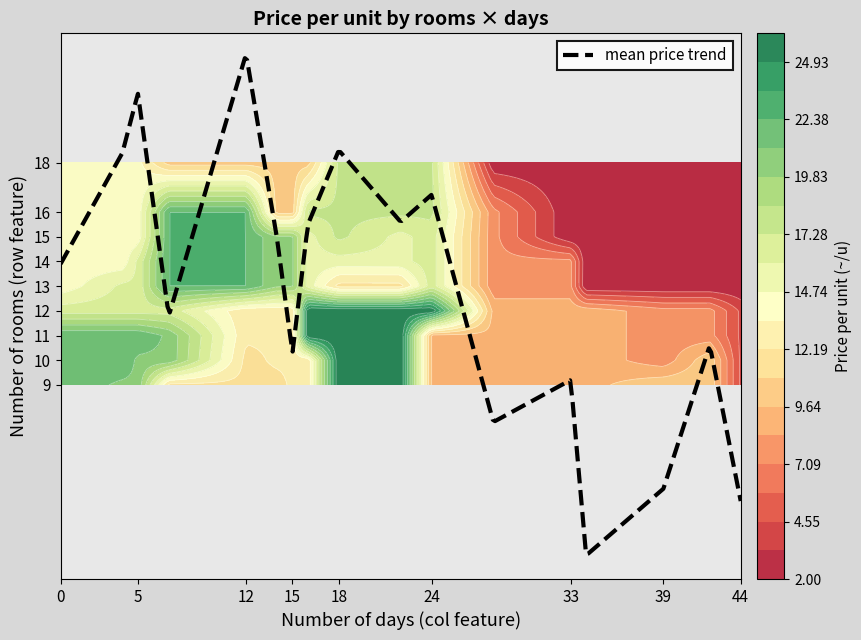

What is the maximum value for mean price trend?

22.2